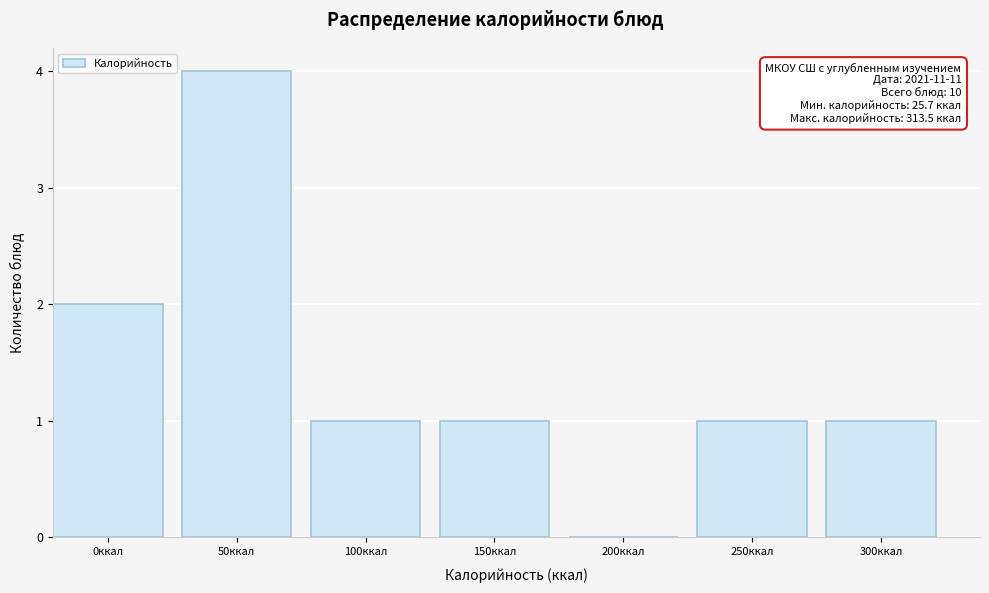

Reading left to right, what are all the values shown in this chart?

0ккал=2	50ккал=4	100ккал=1	150ккал=1	200ккал=0	250ккал=1	300ккал=1